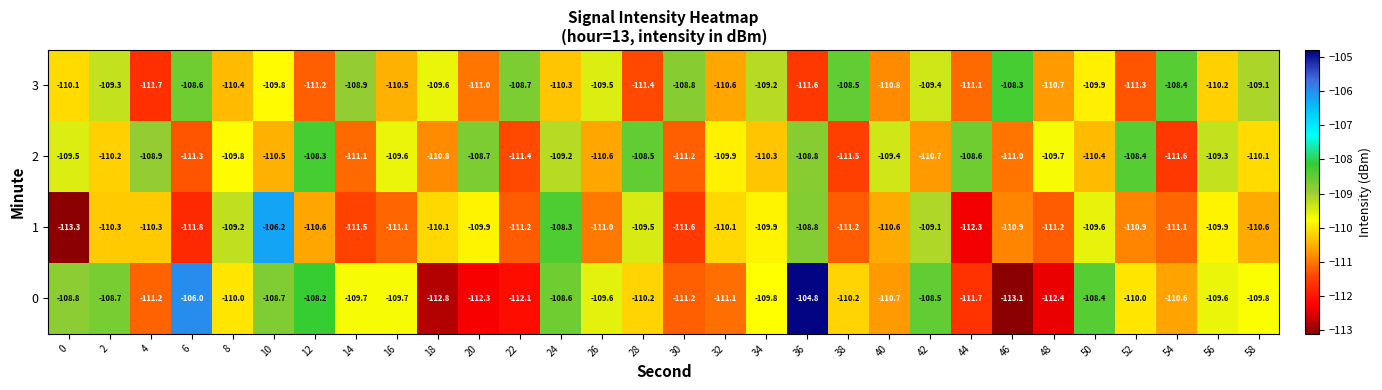

The 0 series shows -73.4 at 18. True or false?

False